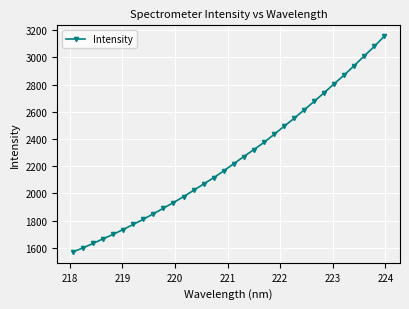

What is the smallest value displayed?

1568.2